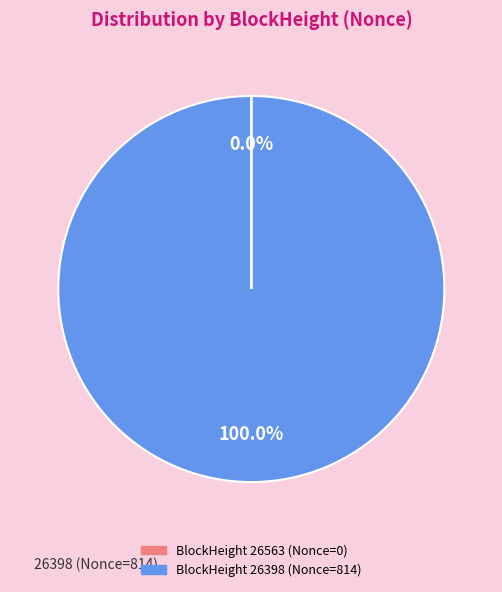

Does any single category account for the majority?

Yes